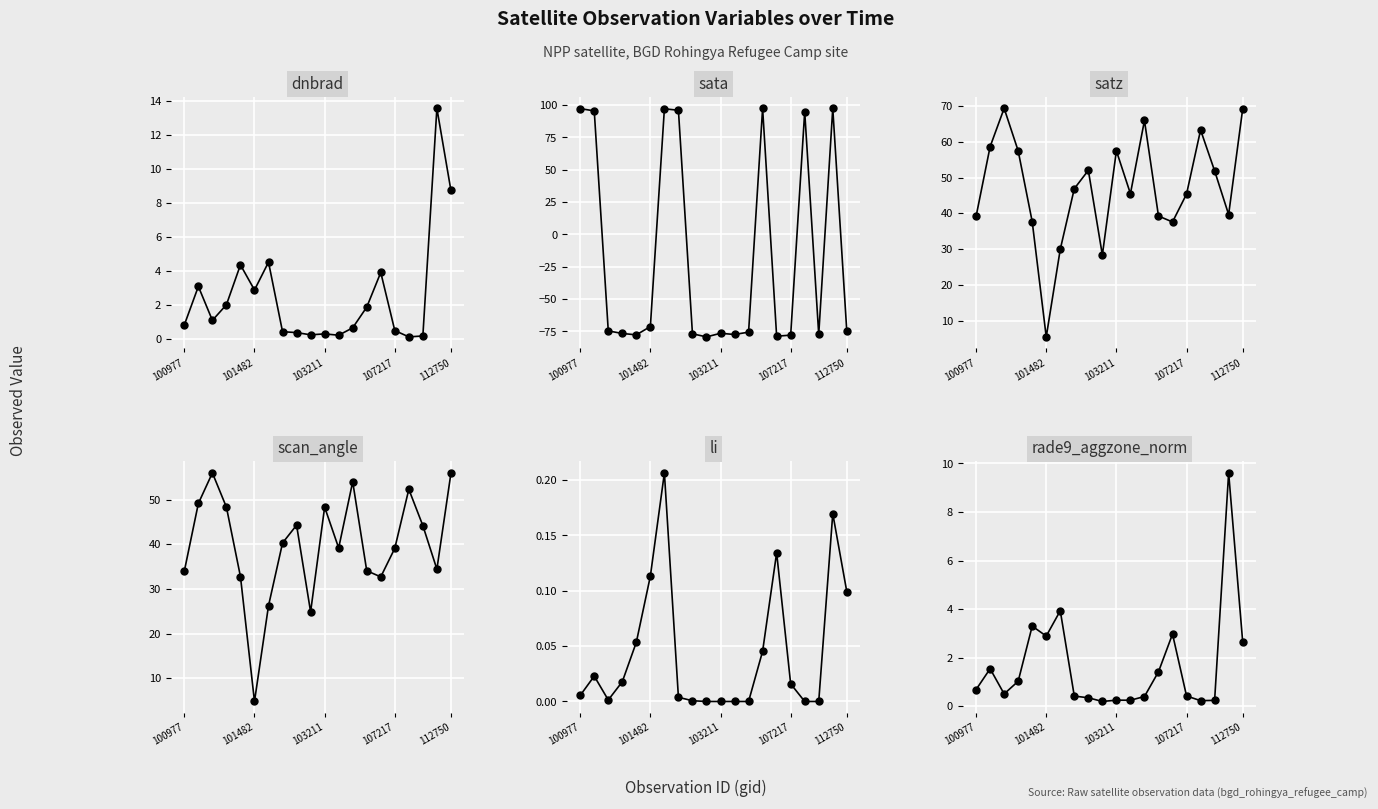

The scan_angle series shows 26.9 at 11. True or false?

False